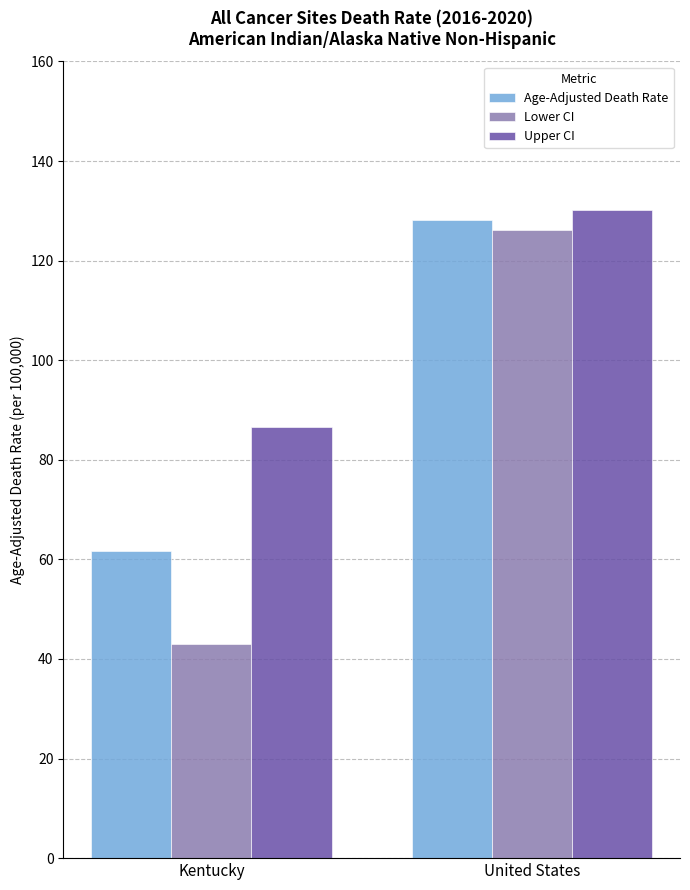

Which label corresponds to the smallest value in the chart?

Kentucky